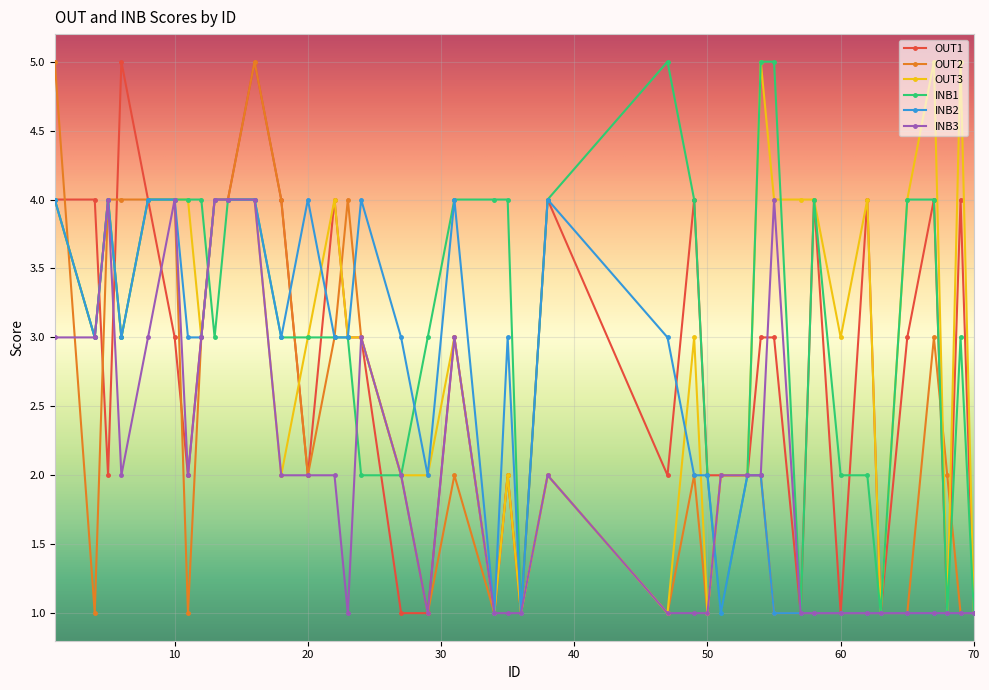

What is the maximum value shown in the chart?

5